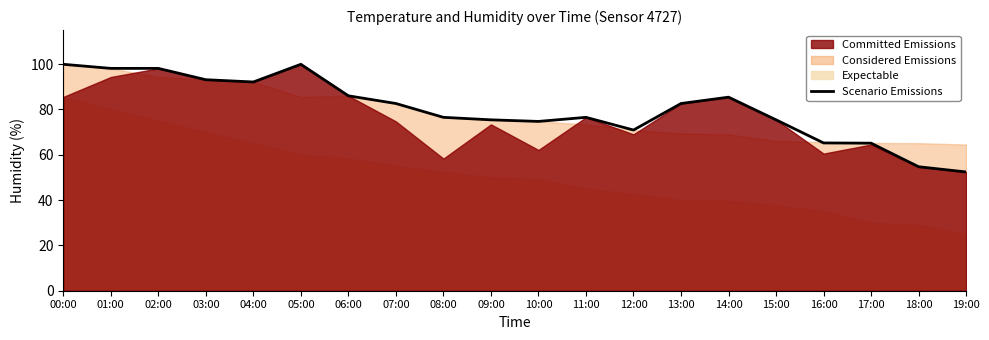

What is the approximate value at 16:00?

65.2